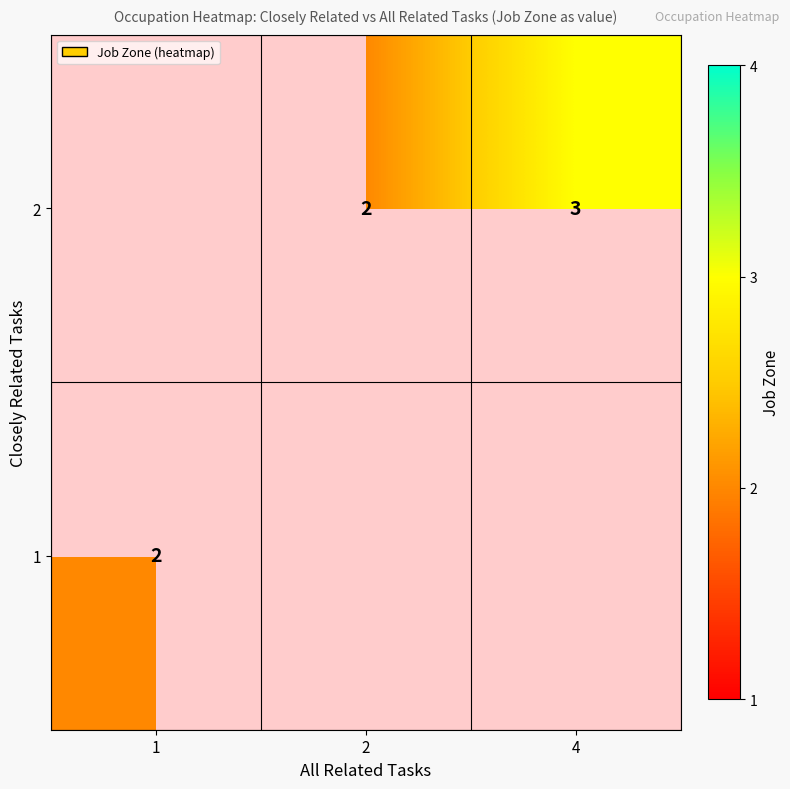

Is it true that 2 equals 0.6 at 4?

False